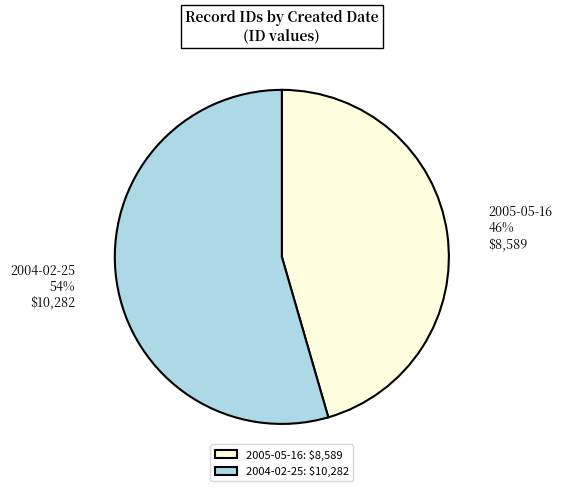

To the nearest percent, what is the average slice percentage?

50%